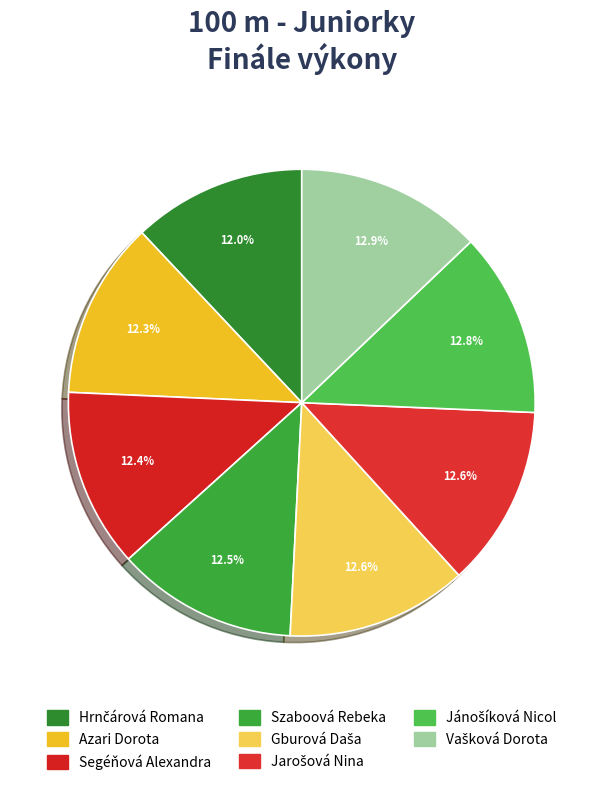

How many slices are in this pie chart?

8